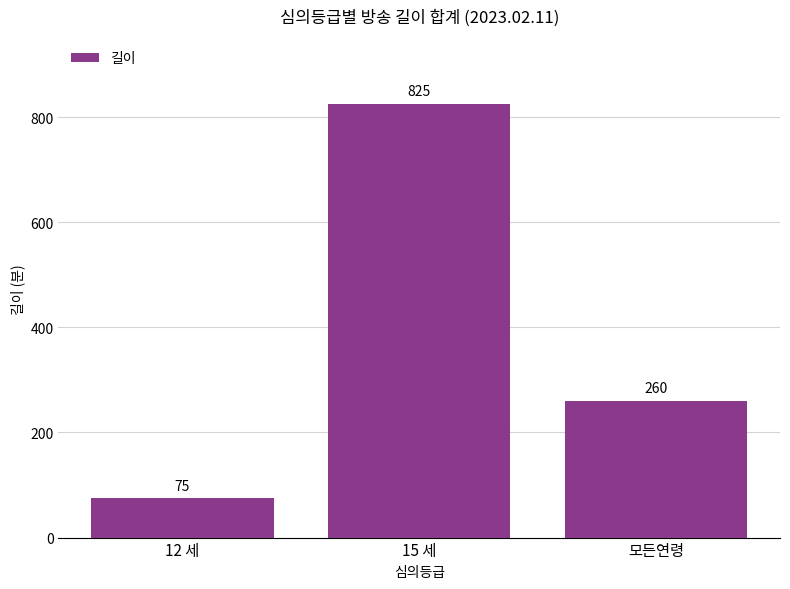

What is the label of the 1st bar from the left?

12 세